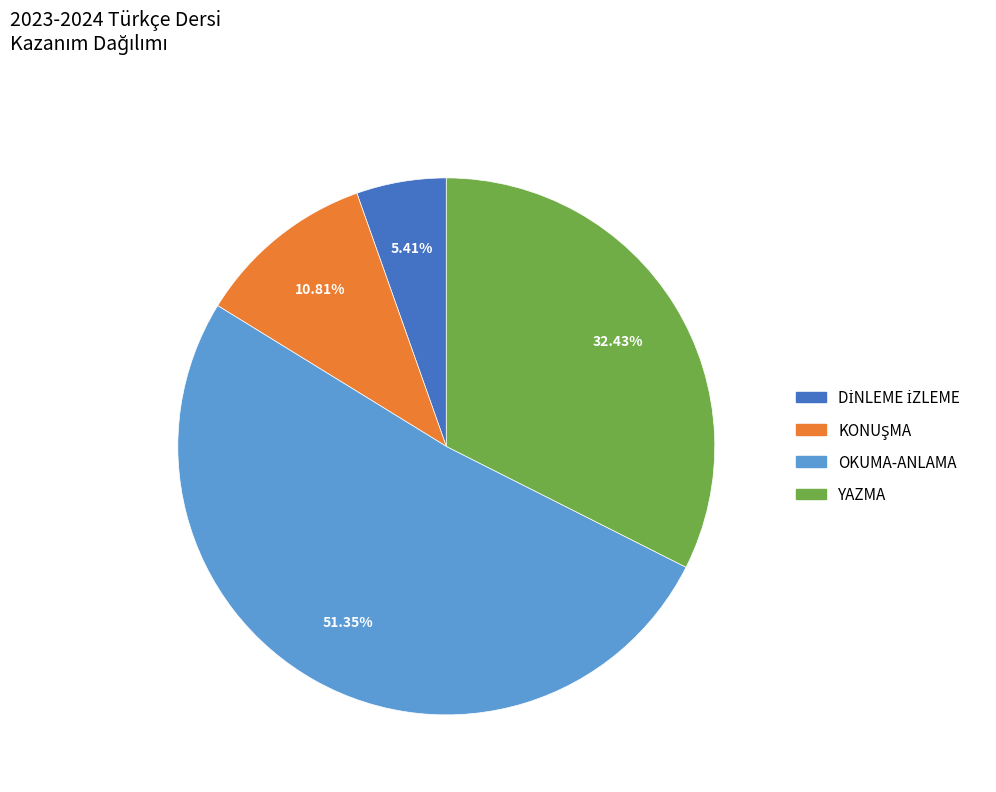

To the nearest percent, what is the difference between the largest and smallest slice percentages?

46%